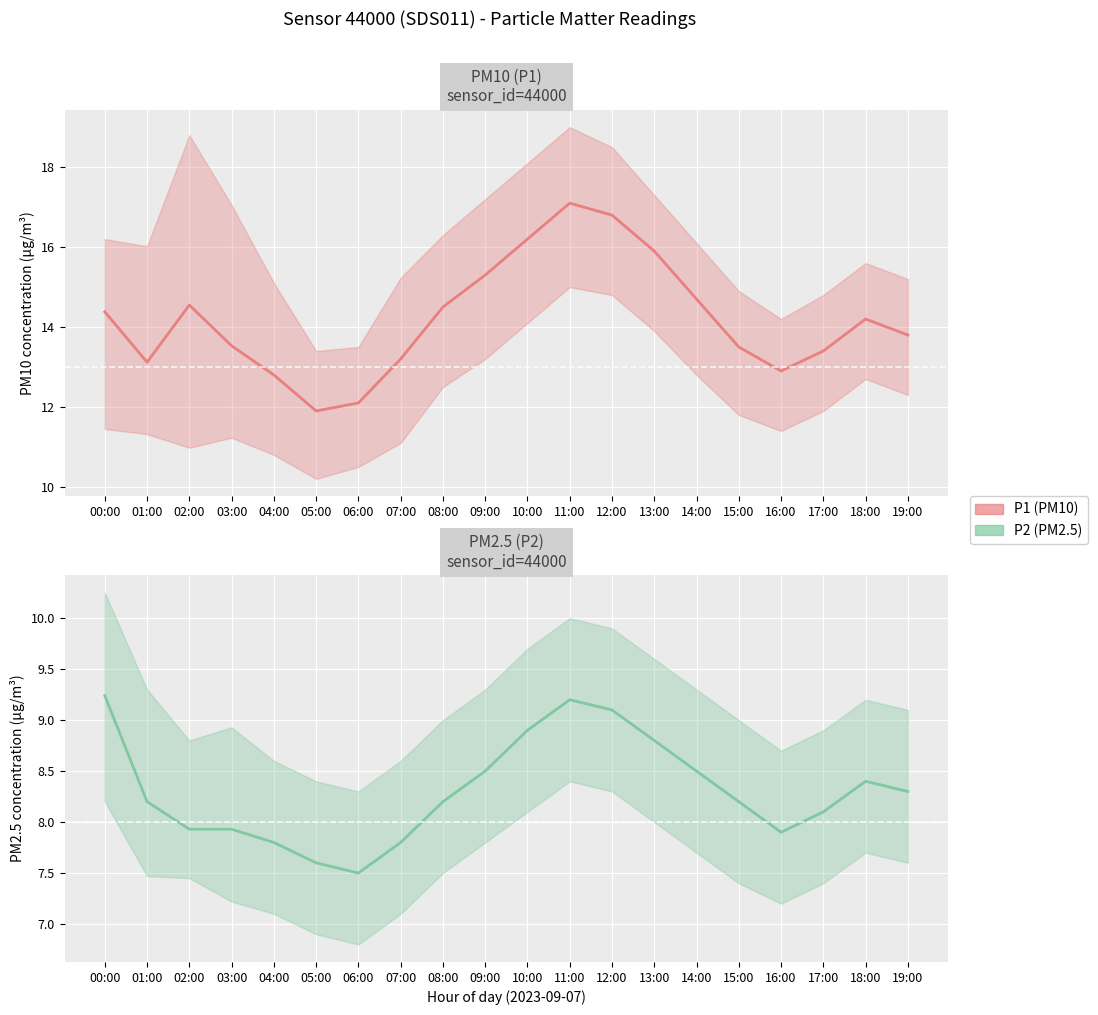

How many distinct data groups are displayed?

2